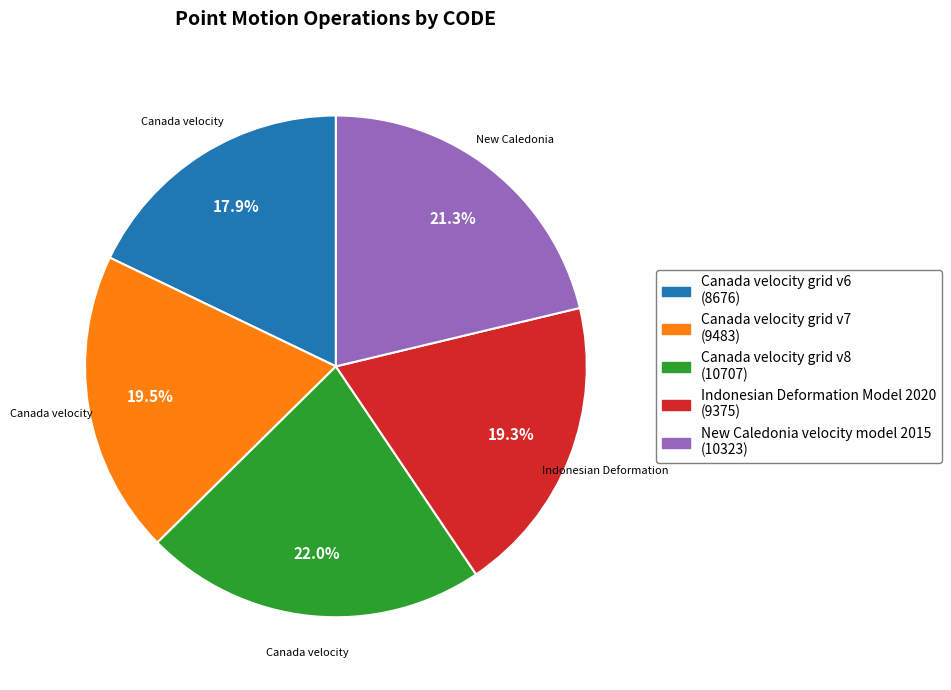

True or false: New Caledonia velocity model 2015 accounts for 9% of the total.

False